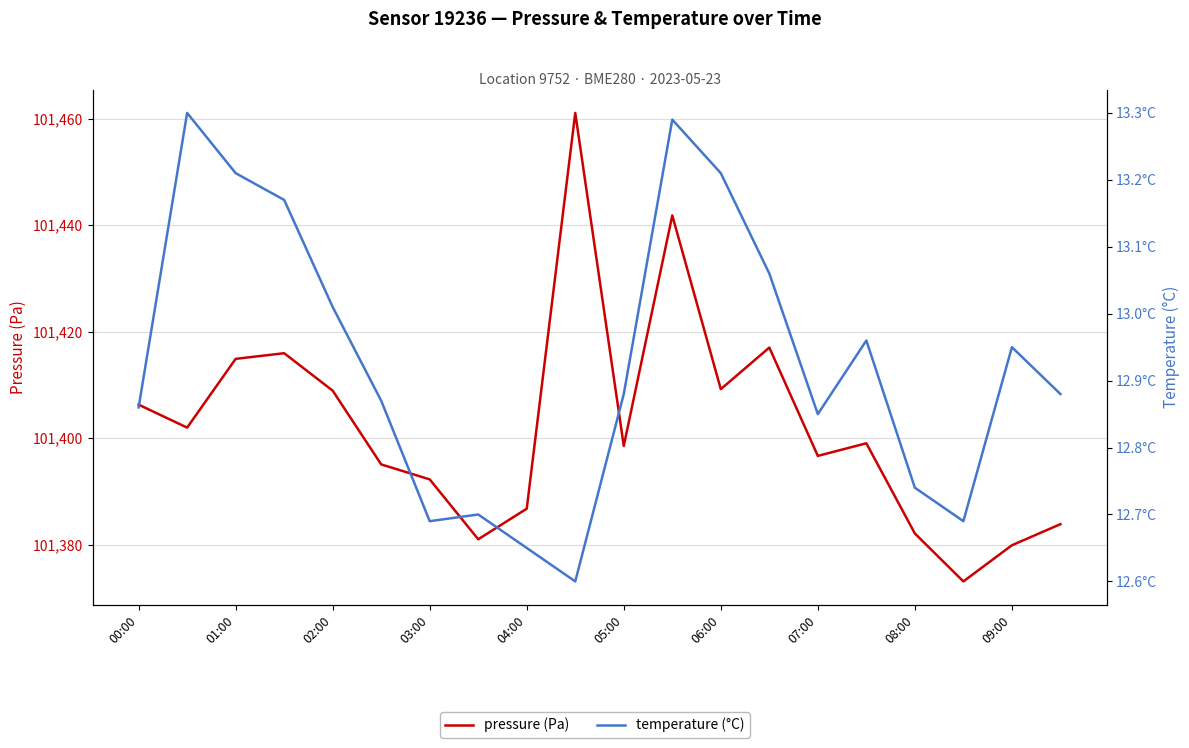

What is the smallest value displayed?

12.6